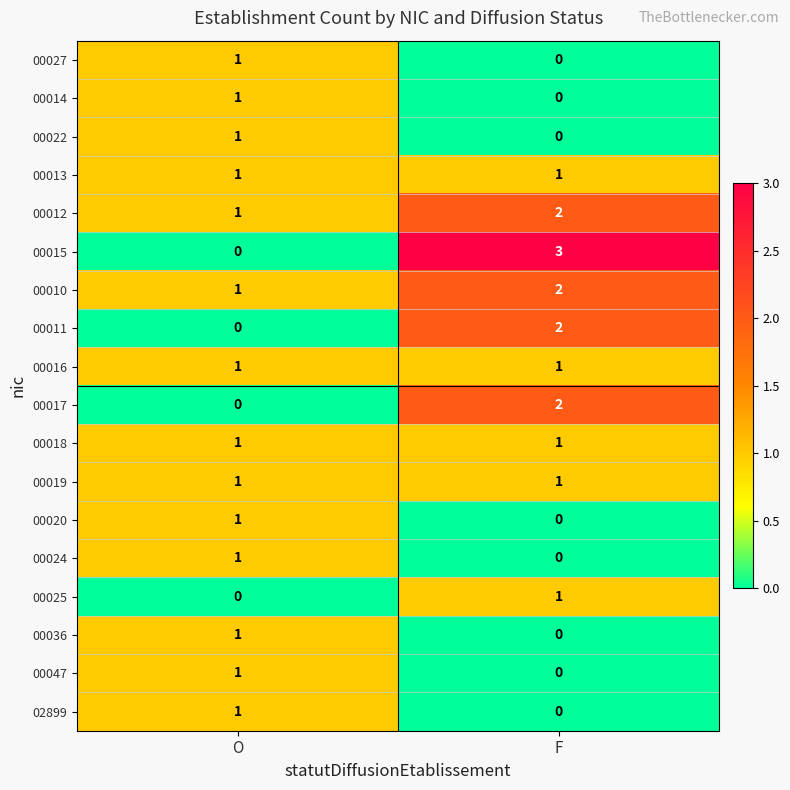

Which series changed the most between O and F?

00015